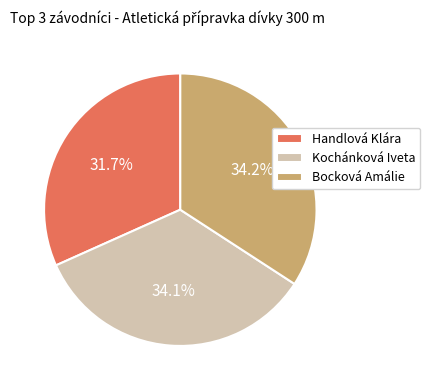

True or false: Bocková Amálie accounts for 34% of the total.

True